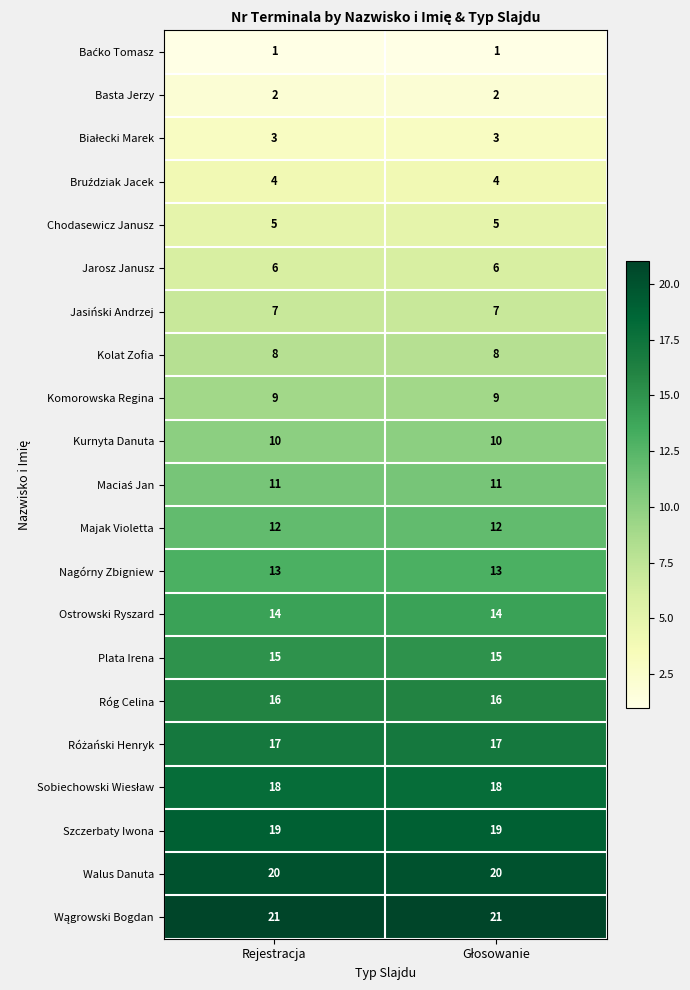

What is the average value of the Róg Celina series?

16